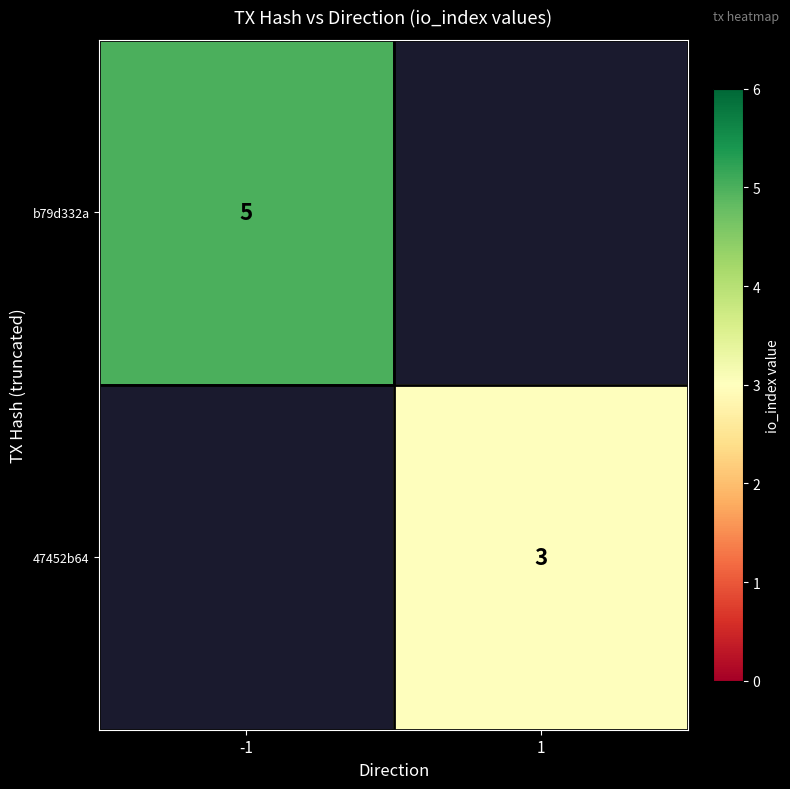

True or false: b79d332a has a value of 3 at -1.

False